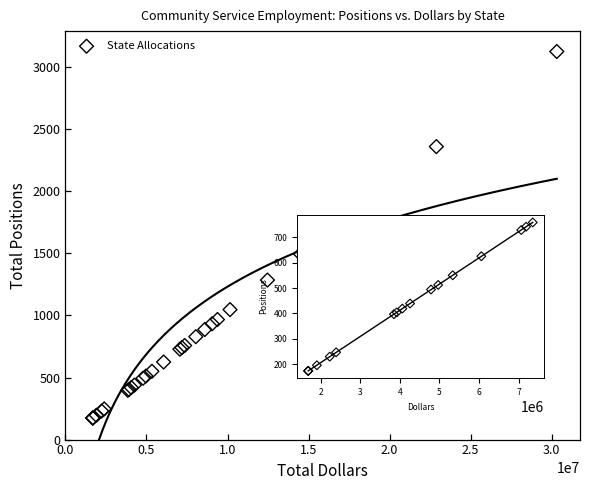

What Y value in the scatter plot is closest to 1650?

1495